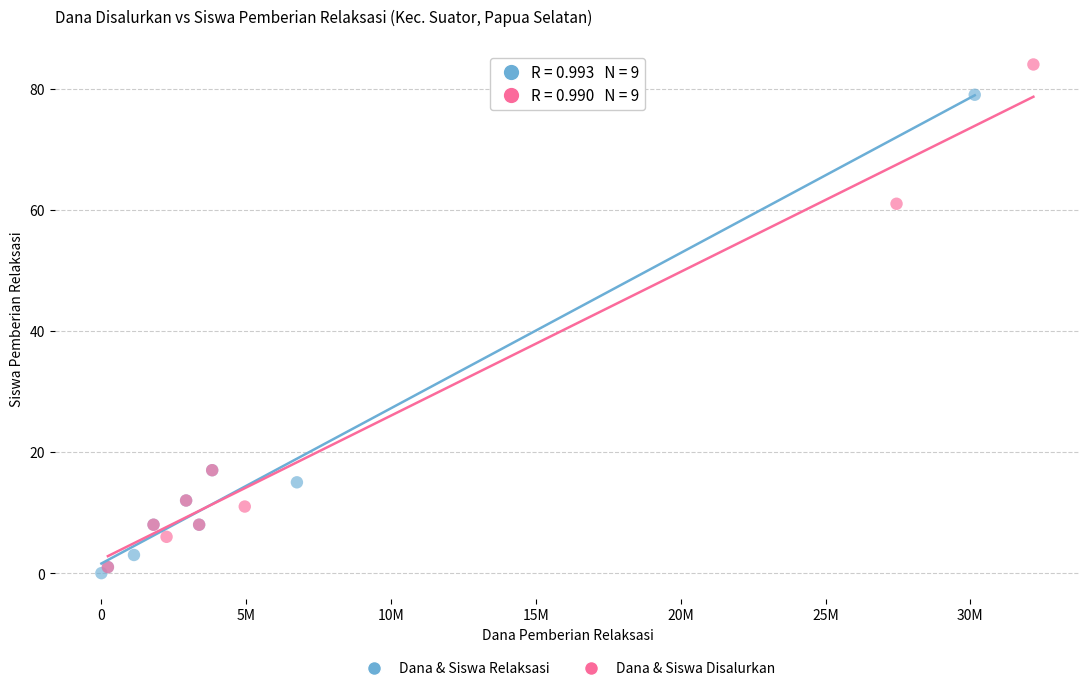

Which series has the widest spread of Y values?

Dana & Siswa Disalurkan